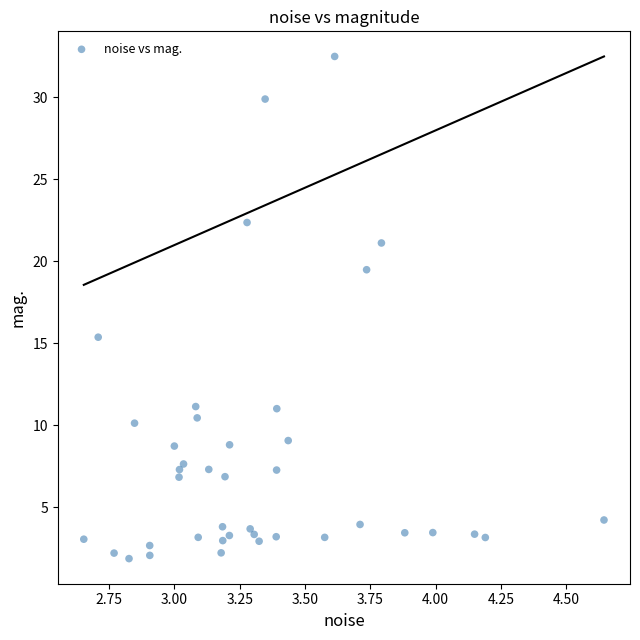

What Y value in the scatter plot is closest to 17?

15.4